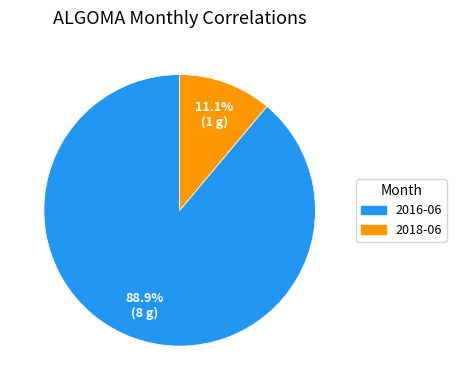

To the nearest percent, what is the combined percentage of 2018-06 and 2016-06?

100%